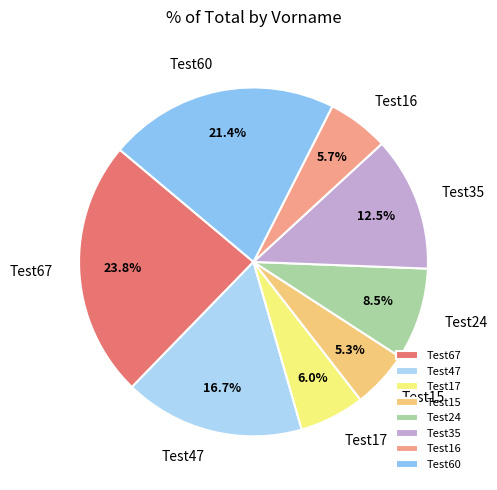

Approximately how many times larger is the value at Test47 compared to Test24?

2.0